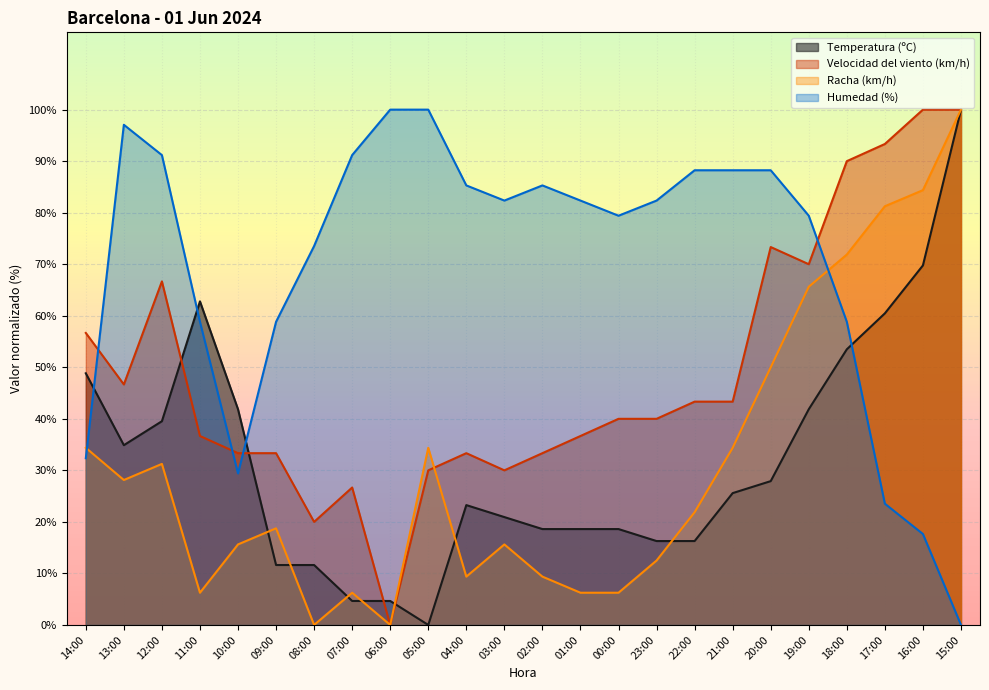

True or false: Humedad (%) and Velocidad del viento (km/h) intersect in this chart.

True